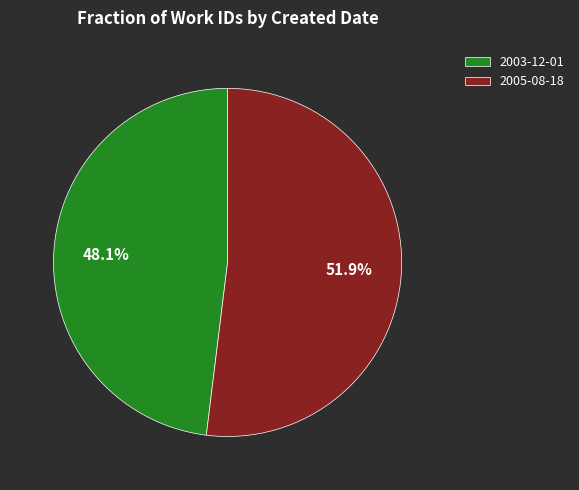

What is the total percentage of 2005-08-18 and 2003-12-01?

100.0%